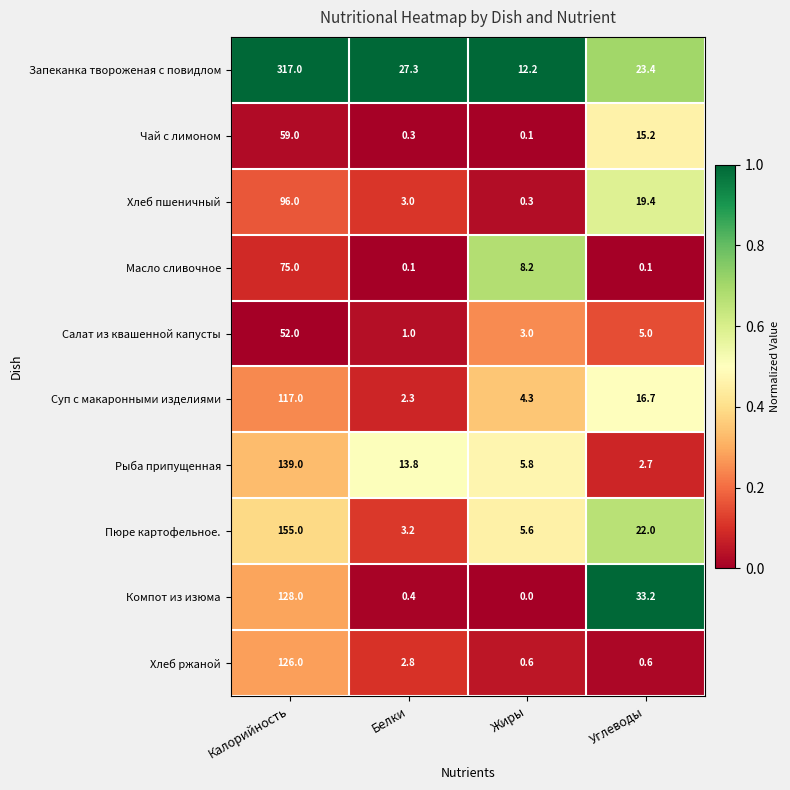

What is the difference between the second highest and minimum values in the Чай с лимоном series?

15.1